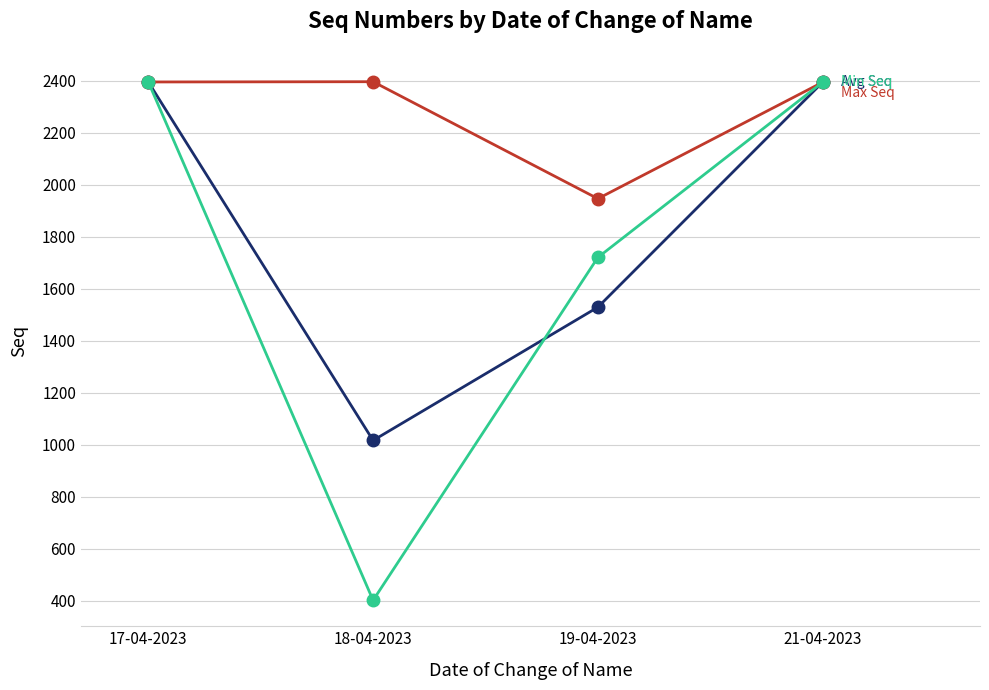

What is the smallest value displayed?

401.0